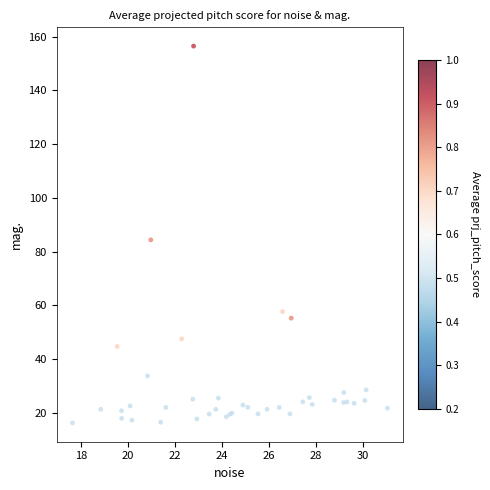

What Y value in the scatter plot is closest to 86?

84.4